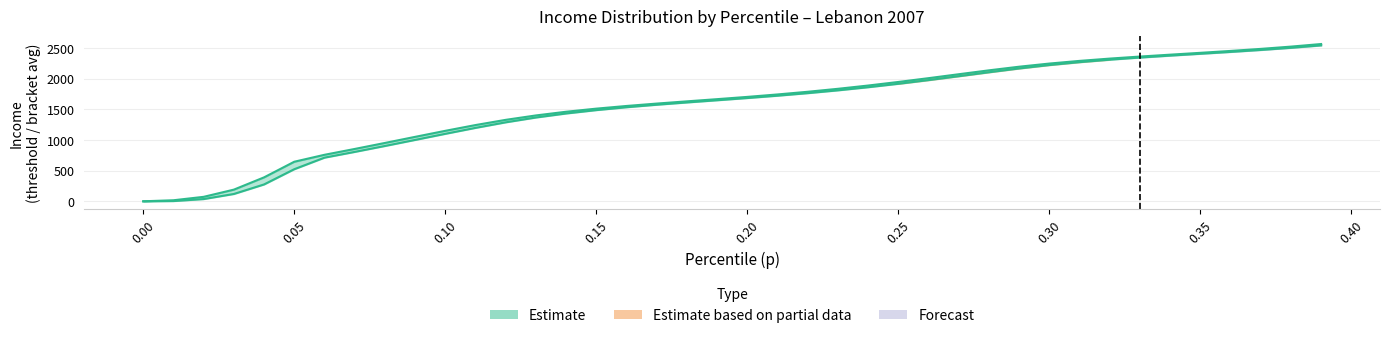

Is it true that bracketavg equals 3726.4 at 33?

False